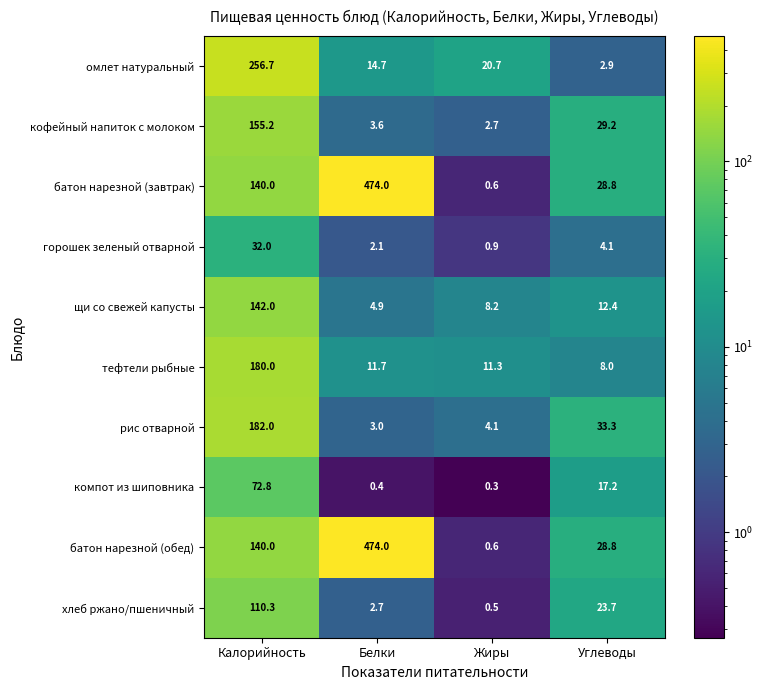

What is the spread (max minus min) of values at Калорийность?

224.7